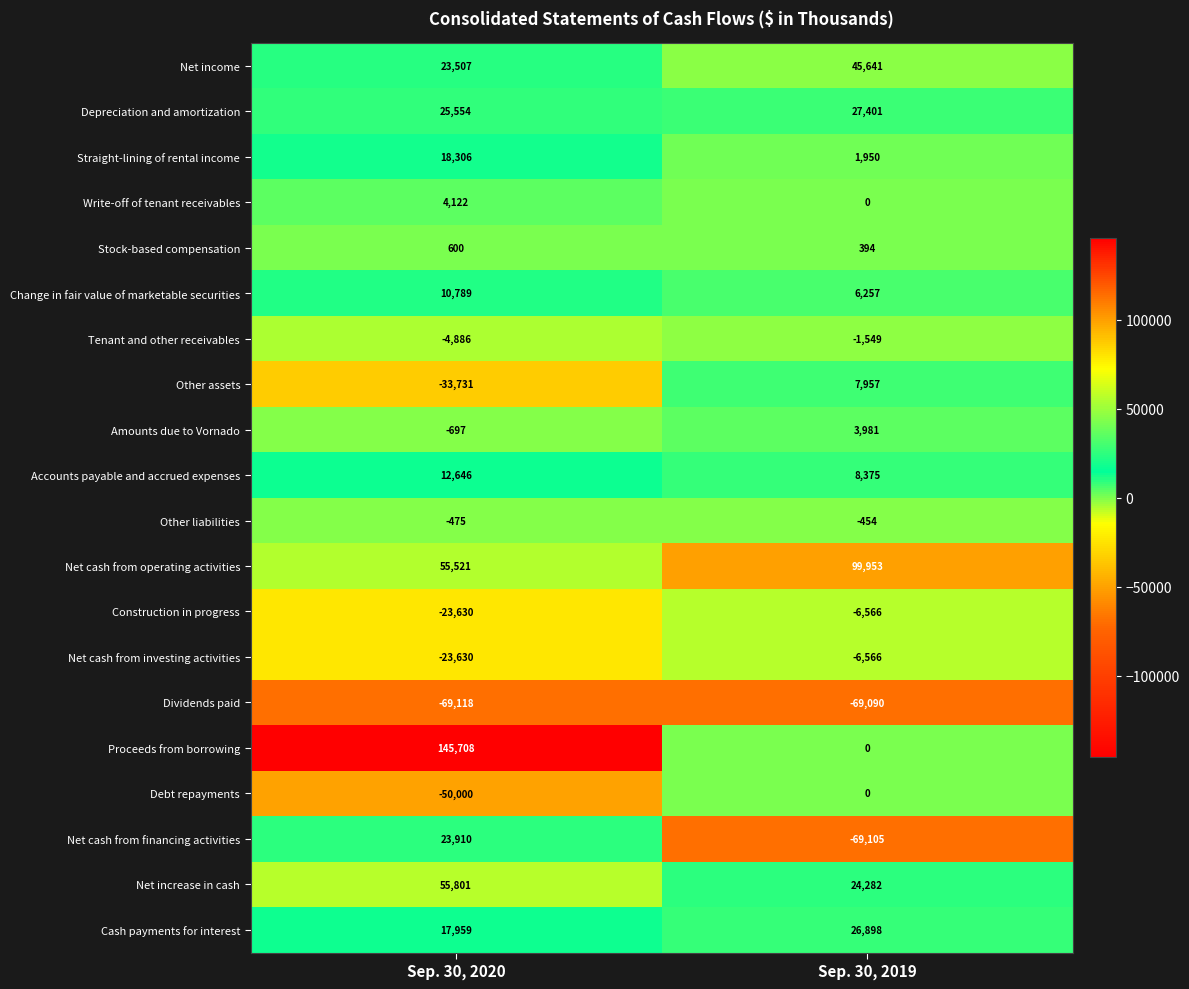

The value of Net cash from operating activities at Sep. 30, 2020 is 55521. True or false?

True